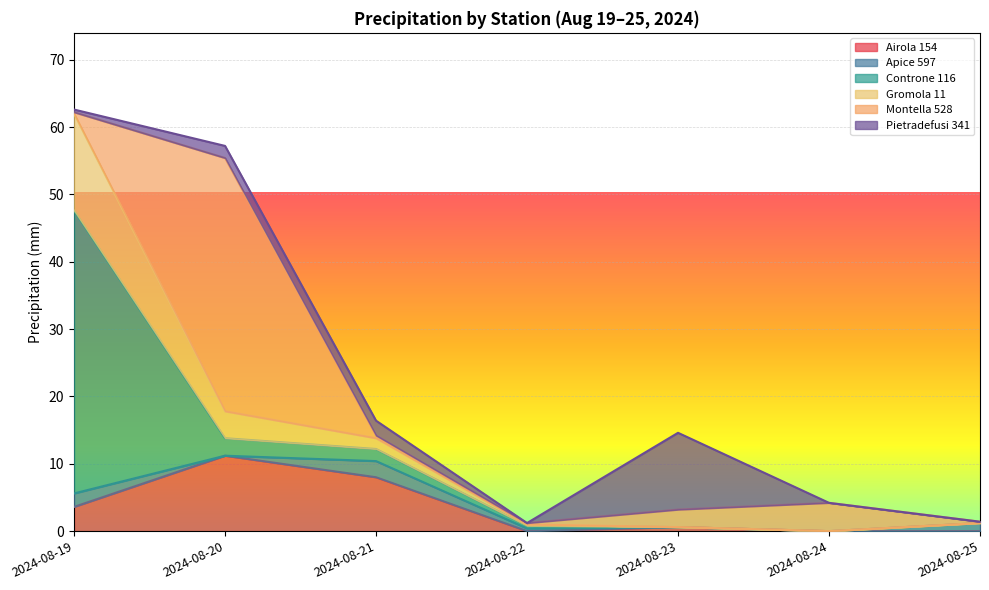

How many lines are shown in the chart?

6